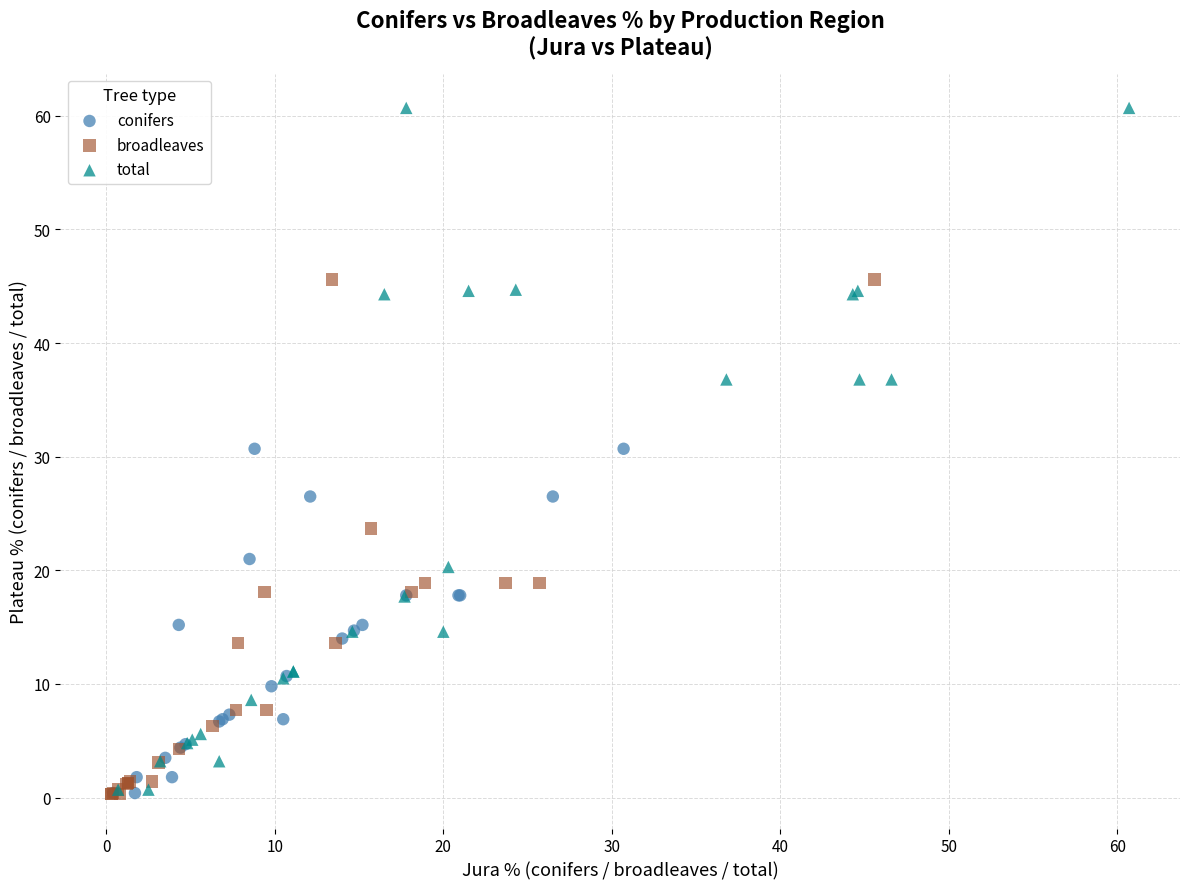

What are all the series names shown in the legend?

conifers, broadleaves, total